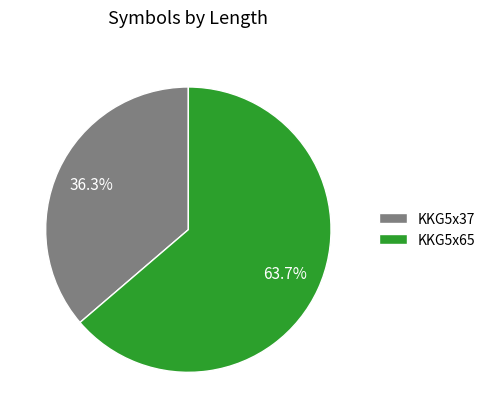

Does KKG5x37 account for over 50% of the chart?

No